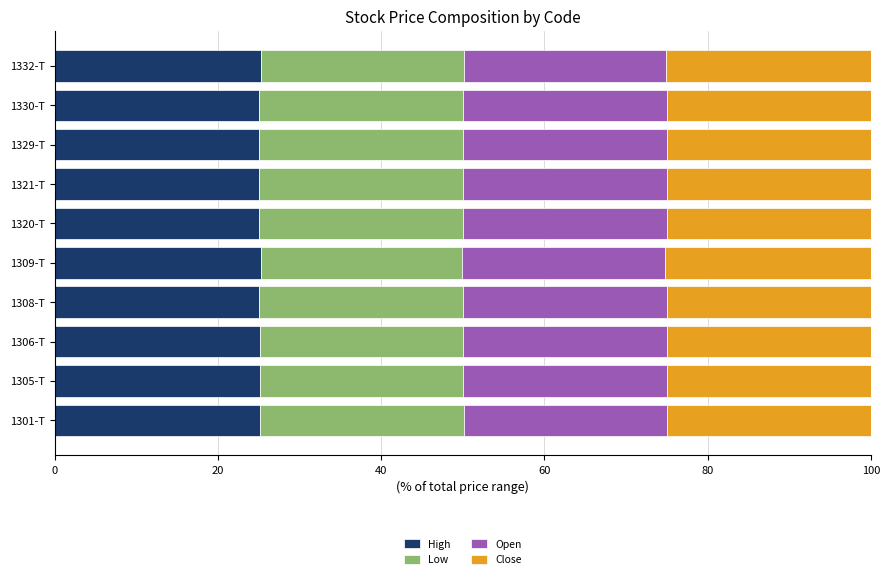

What is the total value across all series at 1320-T?

100.0